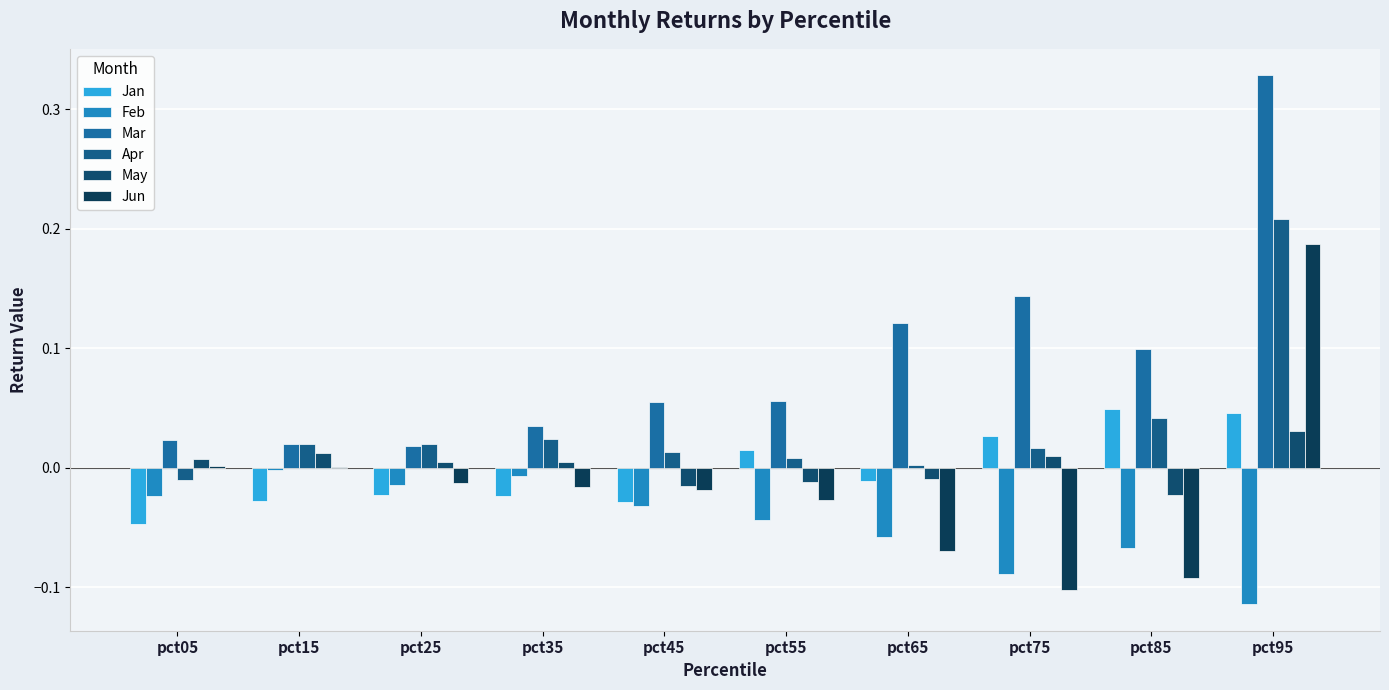

What is the sum of the Jun values at pct95 and pct75?

0.1